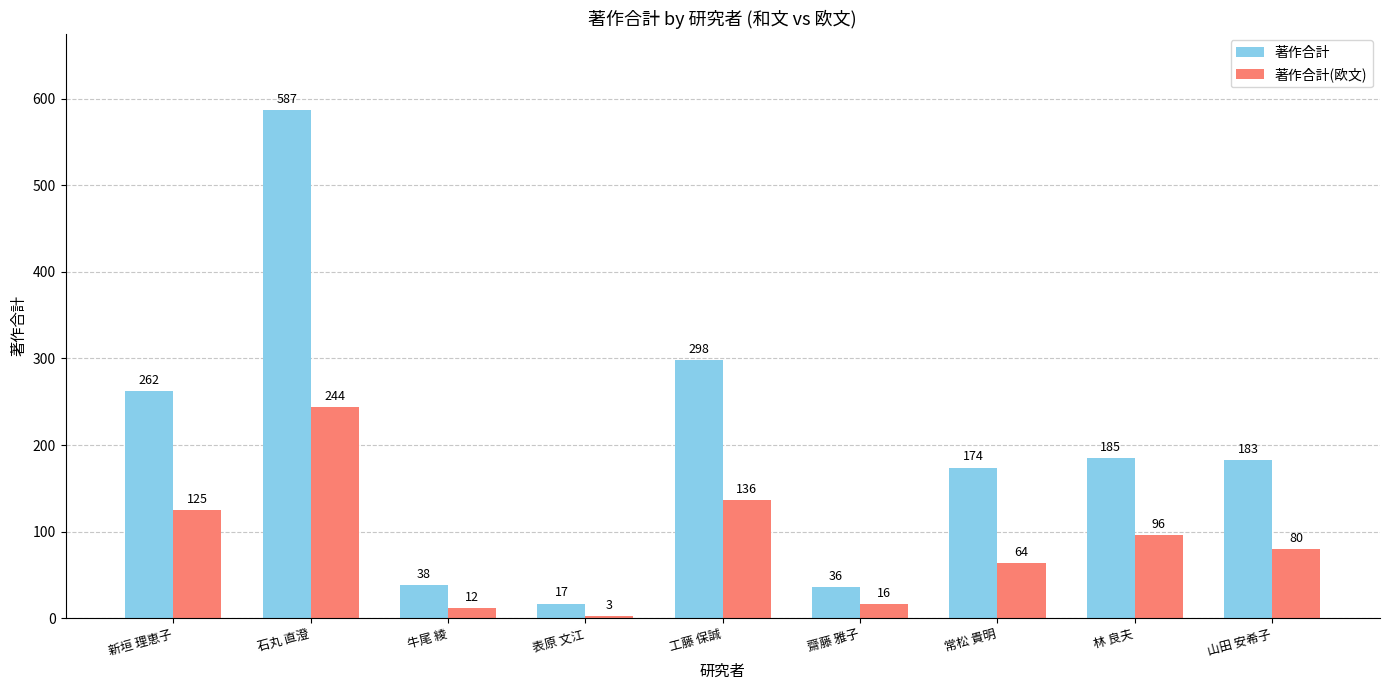

What value does the 著作合計 series have at 表原 文江, to the nearest 10?

20